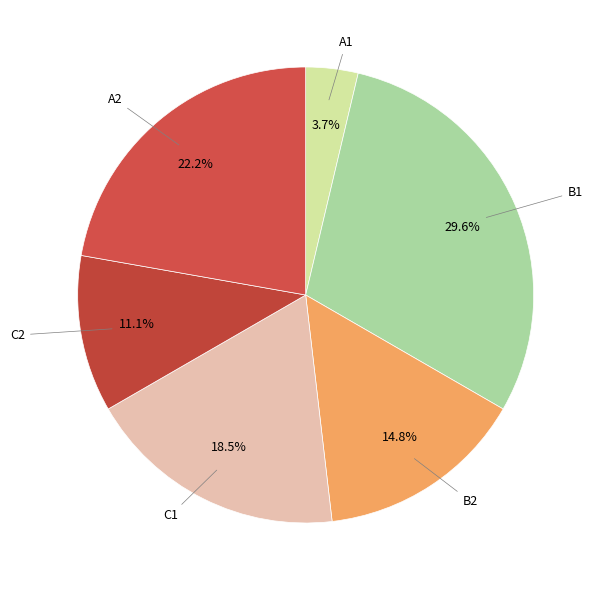

Count the number of slices in the pie.

6